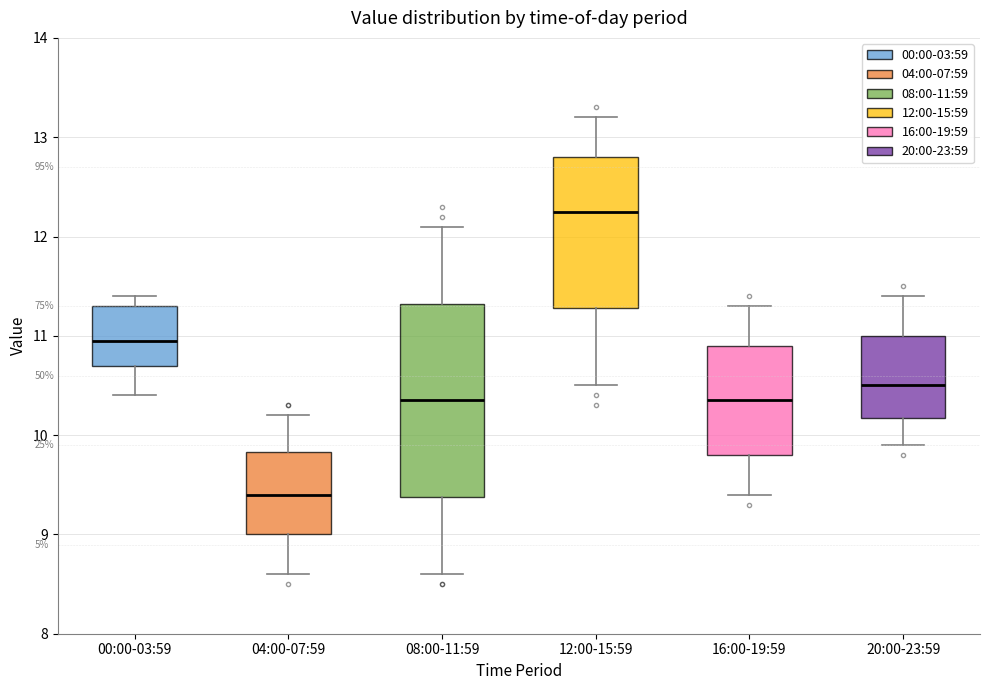

Which box is the tallest, from its lower edge to its upper edge?

08:00-11:59